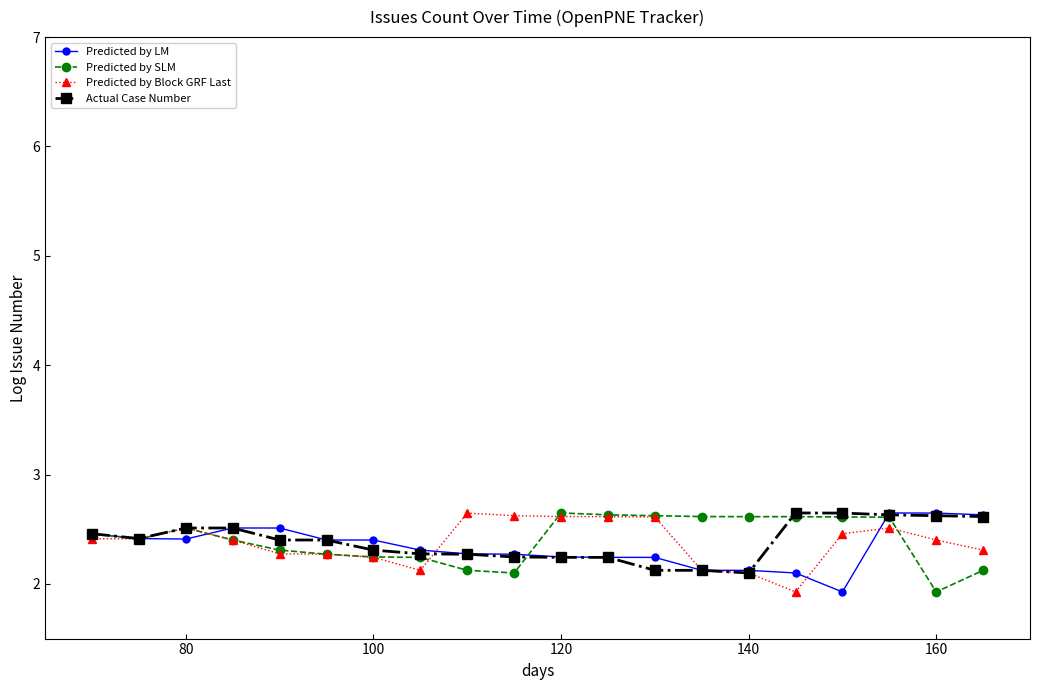

True or false: Actual Case Number has more than 0 points higher than both neighbors.

True